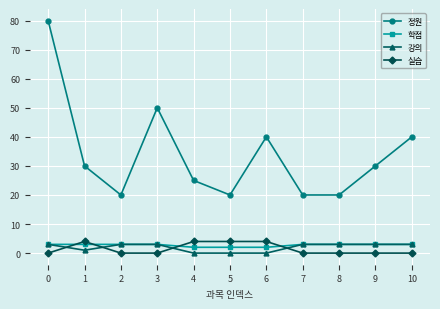

What are all the series names shown in the legend?

정원, 학점, 강의, 실습